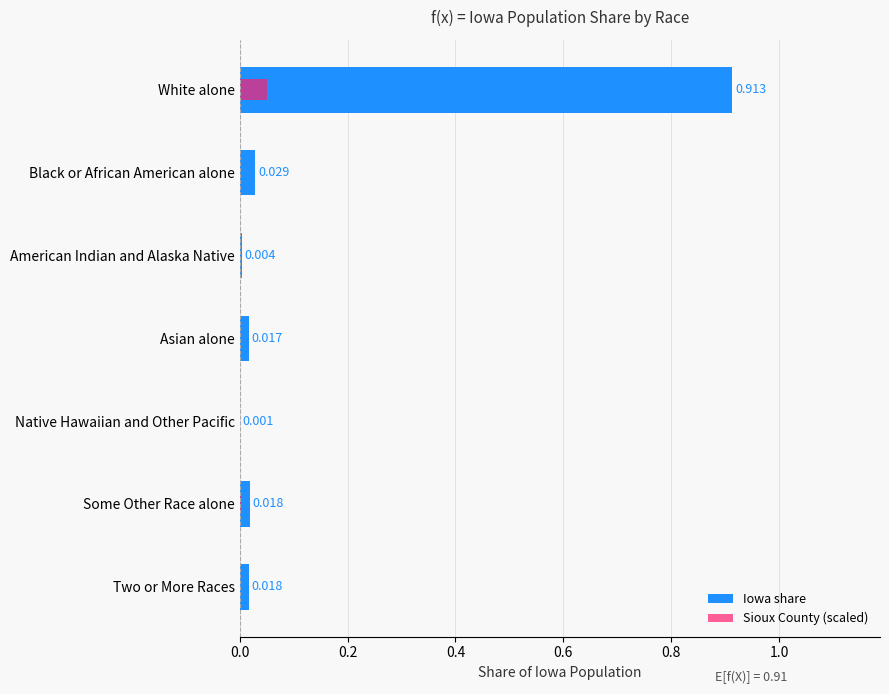

Rank the series by their maximum value, from lowest to highest.

Sioux County (scaled), Iowa share